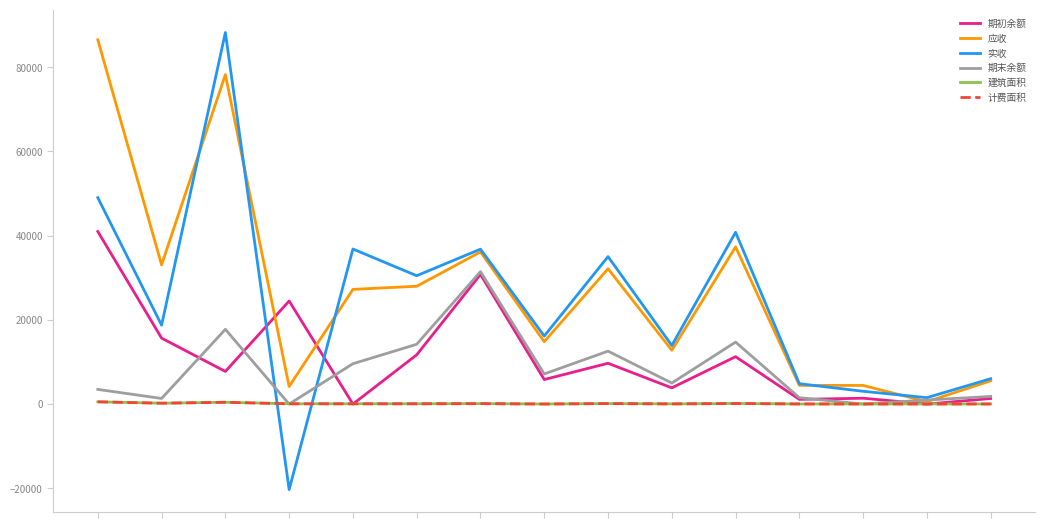

Does the chart display data point markers on the line(s)?

No